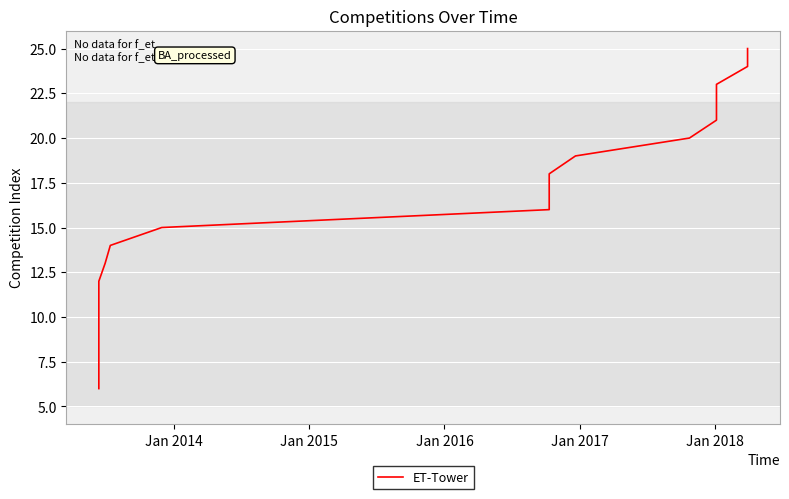

How many values are below 16?

10